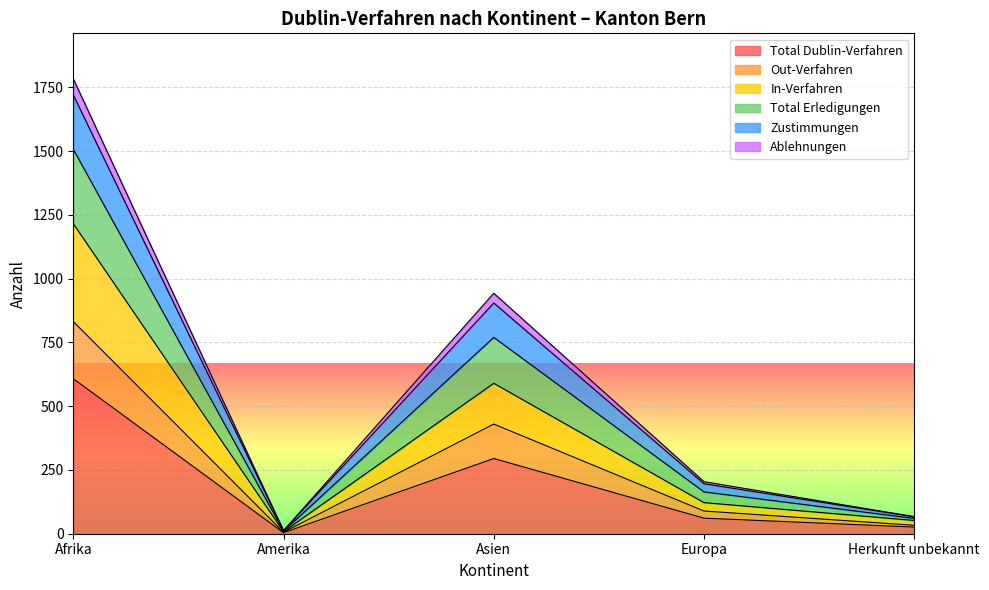

Where is Total Dublin-Verfahren nearest to the value 306?

Asien